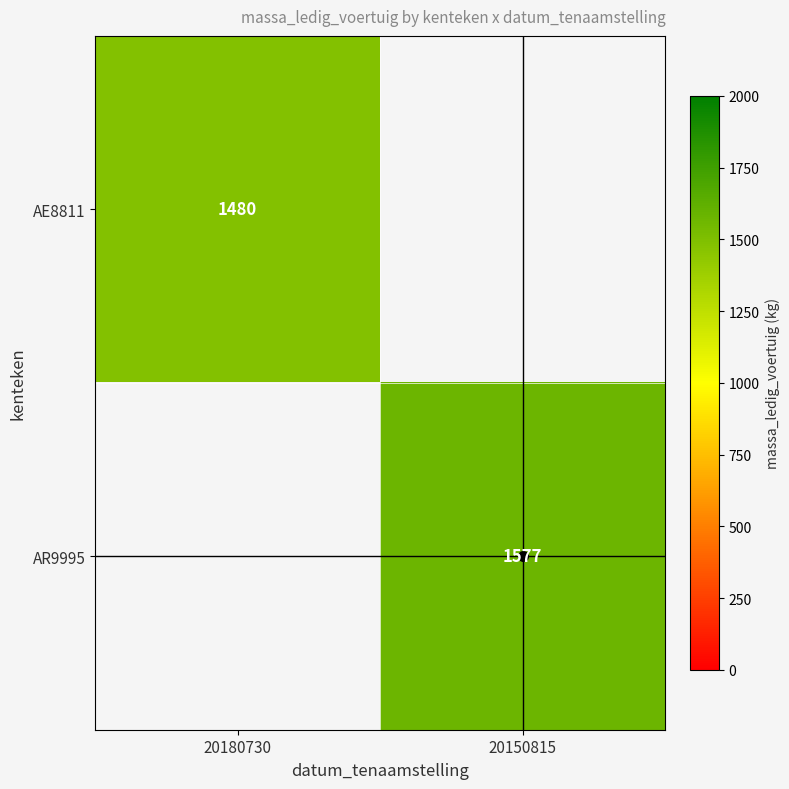

True or false: AE8811 has a value of 2021 at 20180730.

False